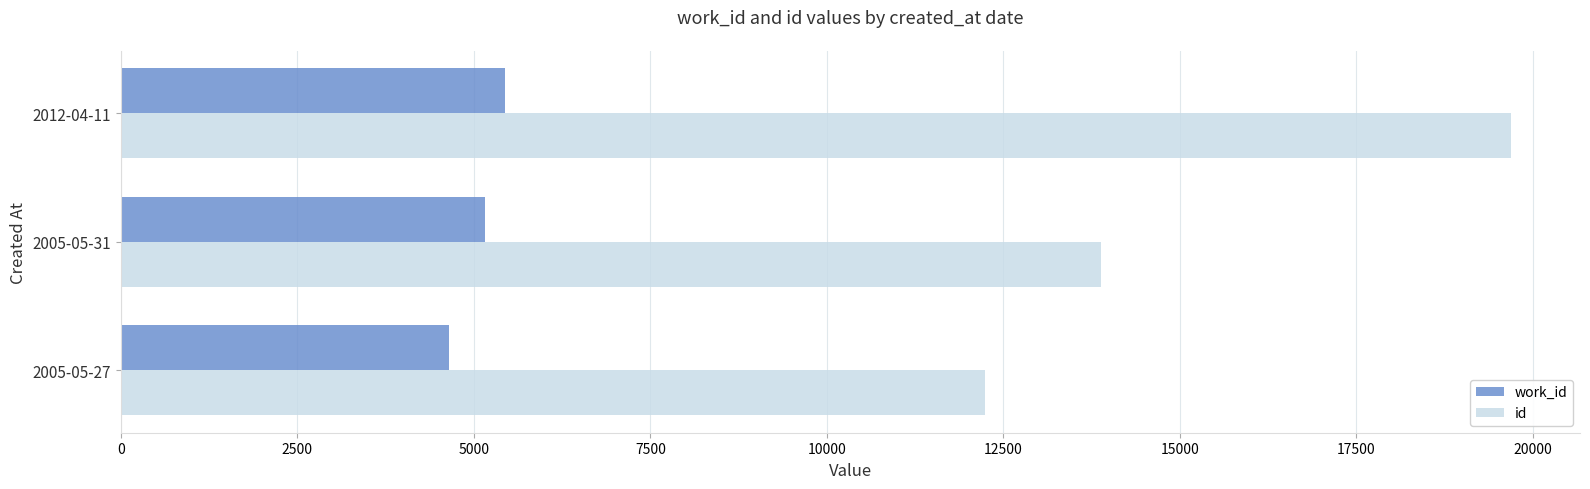

How many values in the id series are below 13878?

1